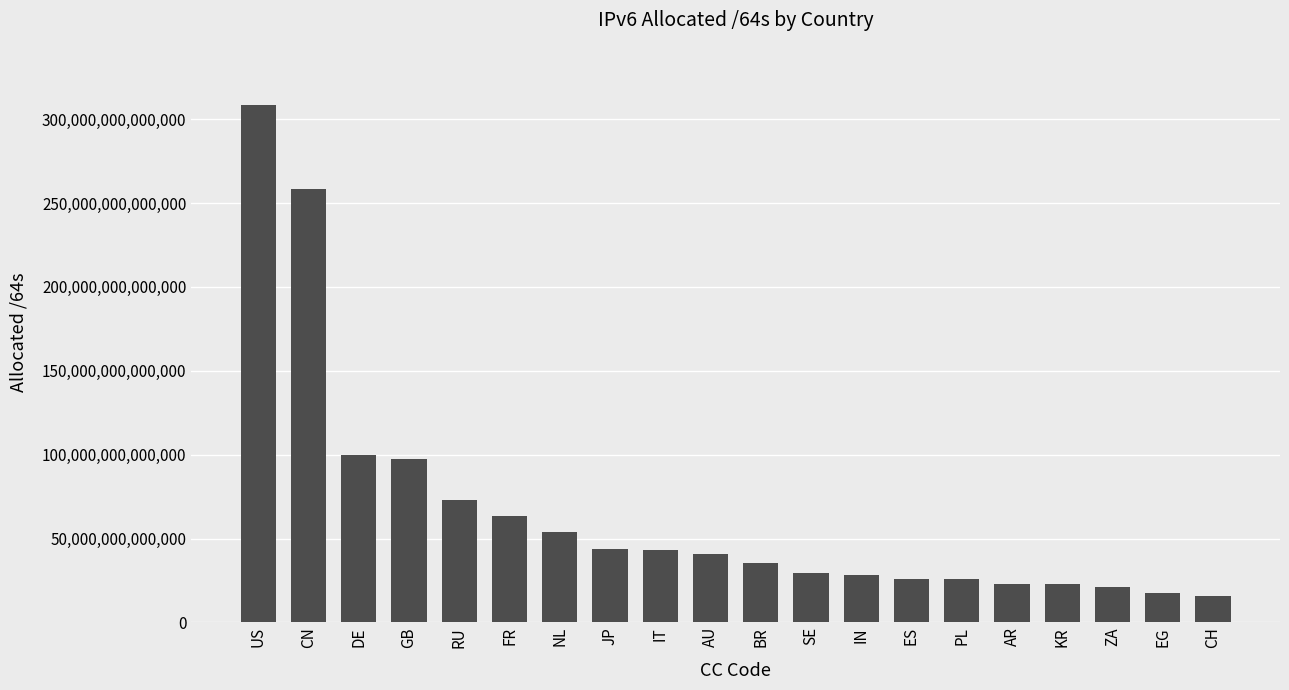

Where is the data nearest to the value 162265636438016?

DE